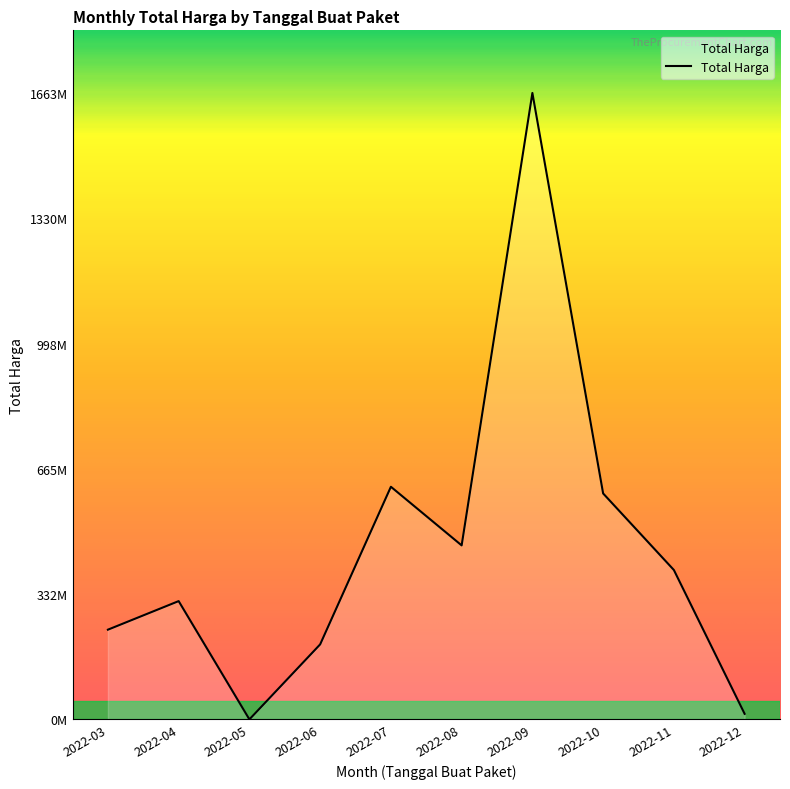

Does the chart have visible grid lines?

No